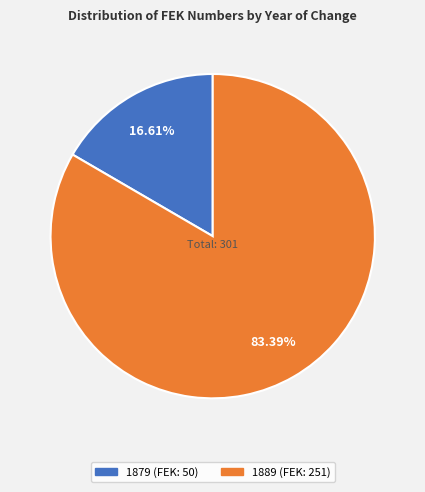

To the nearest percent, what percentage of the pie is 1889?

83%